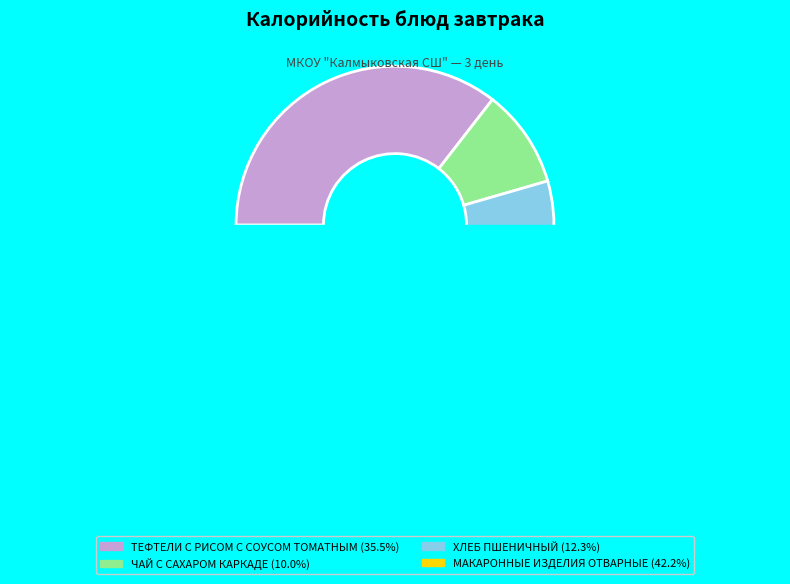

To the nearest percent, what is the difference between the largest and smallest slice percentages?

32%